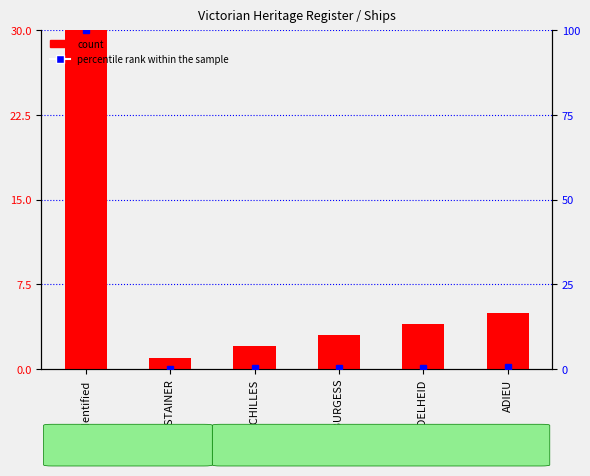

What is the label of the 2nd bar from the left?

ABSTAINER